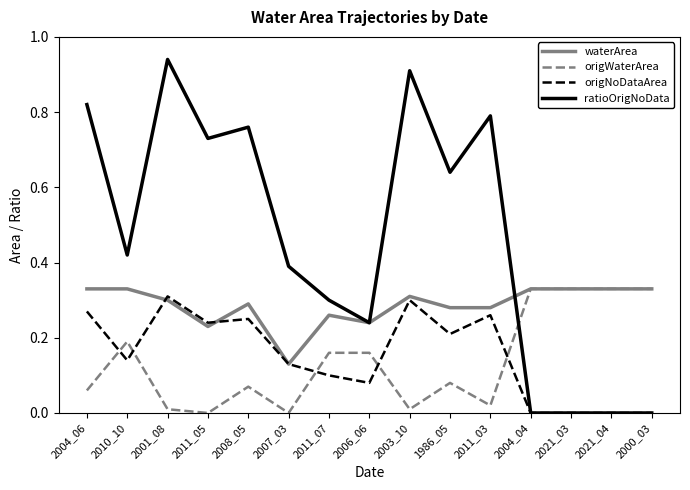

Which category has the highest value in the origNoDataArea series?

2001_08